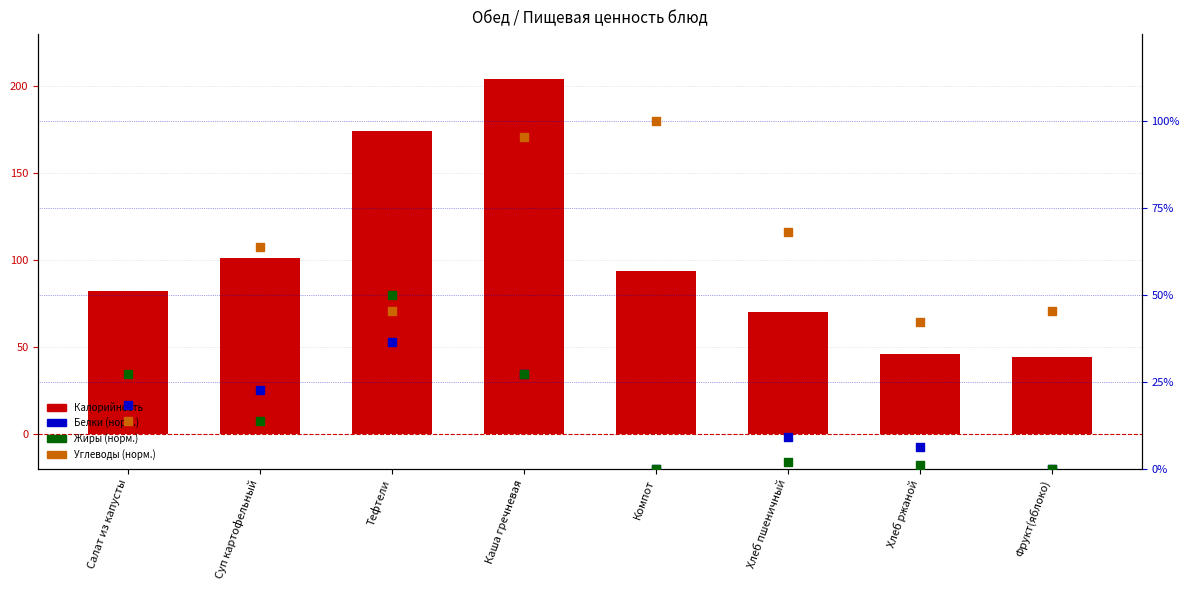

What is the total value across all series at Фрукт(яблоко)?

89.5